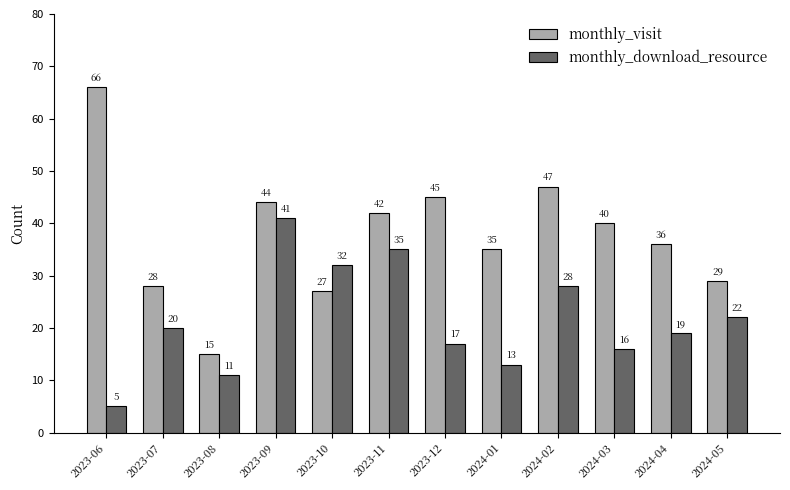

Reading left to right, list all the values displayed in this chart.

monthly_visit: 66	28	15	44	27	42	45	35	47	40	36	29
monthly_download_resource: 5	20	11	41	32	35	17	13	28	16	19	22